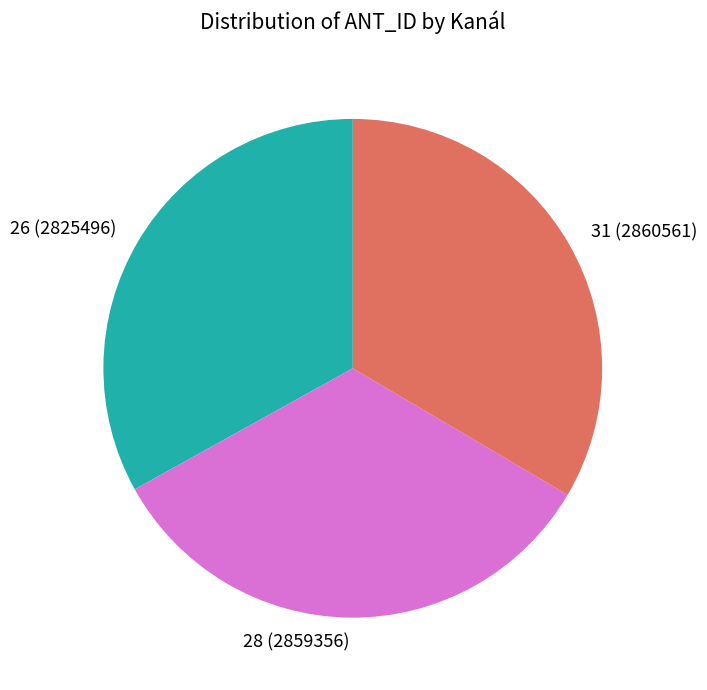

True or false: 26 accounts for 42% of the total.

False